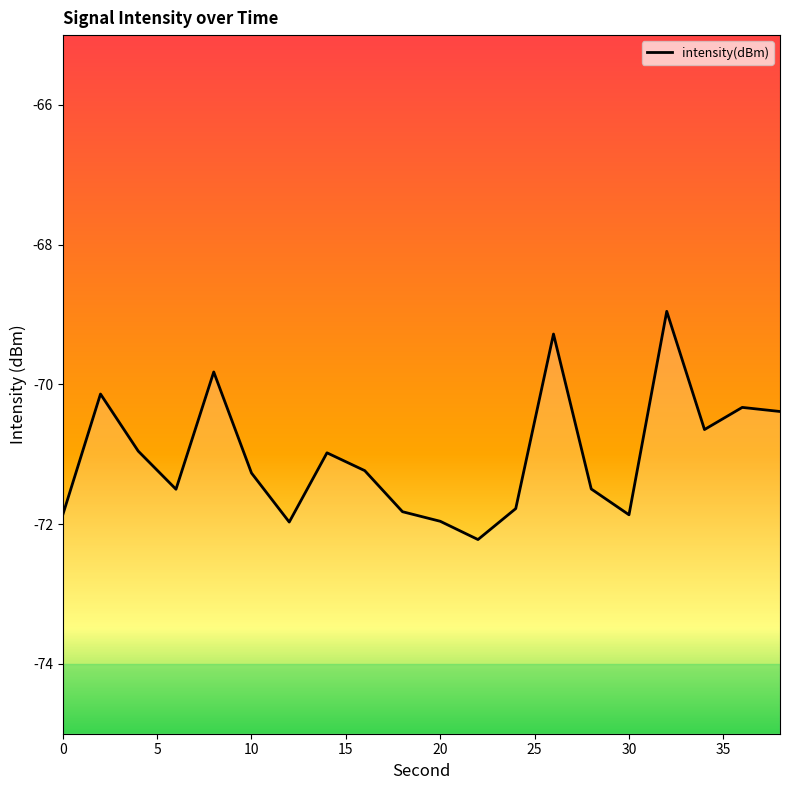

What is the minimum value shown in the chart?

-72.2